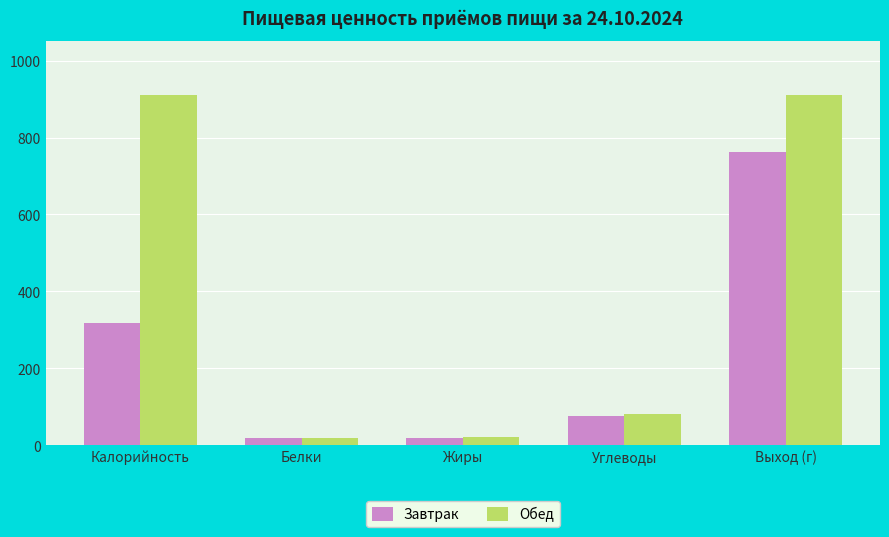

Between Углеводы and Выход (г), which series saw the biggest shift?

Обед